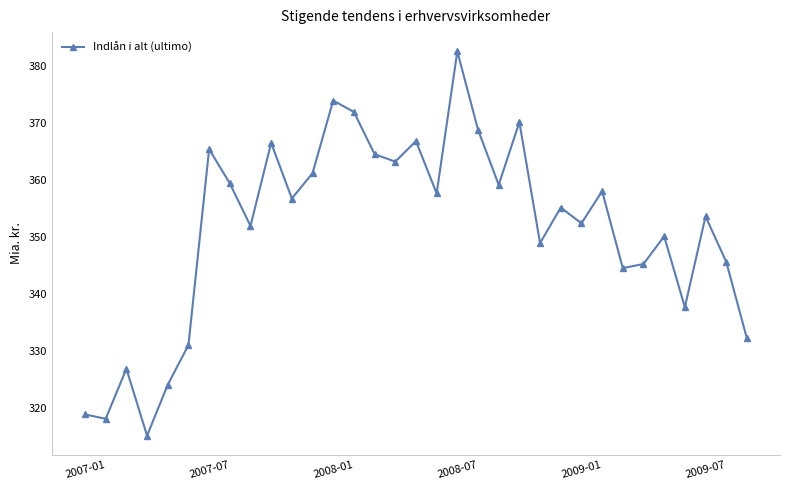

What is the average value?

351.4